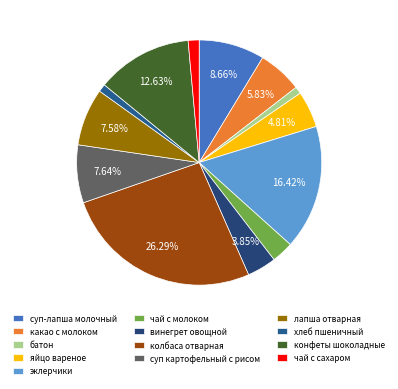

How many segments does this pie chart have?

13